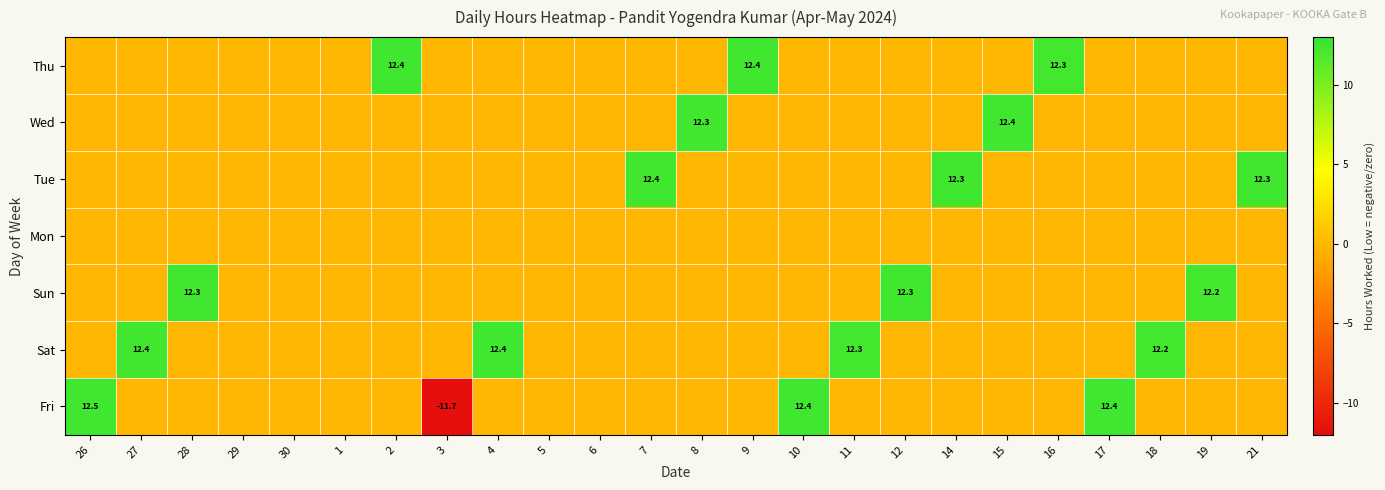

The value of Tue at 21 is 12.3. True or false?

True